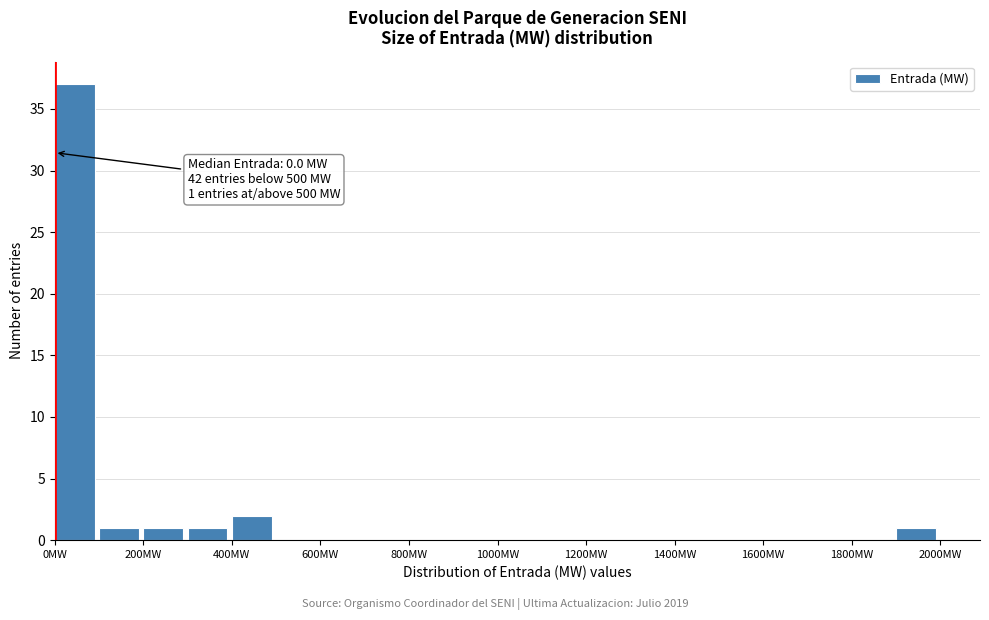

Which range on the x-axis has the tallest bar?

0 to 100